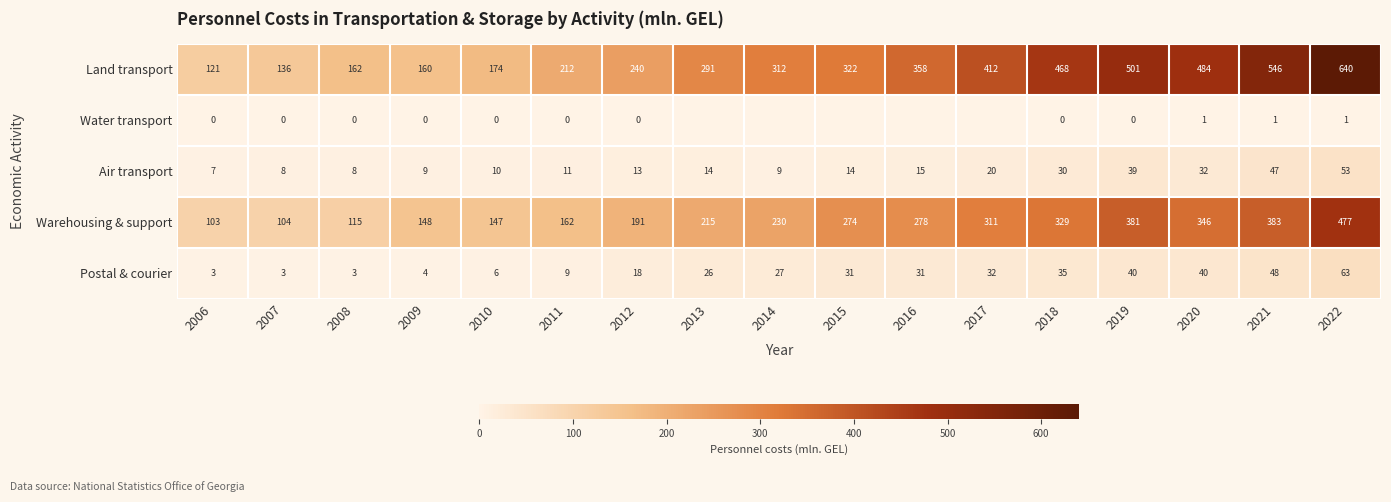

What is the spread (max minus min) of values at 2008?

162